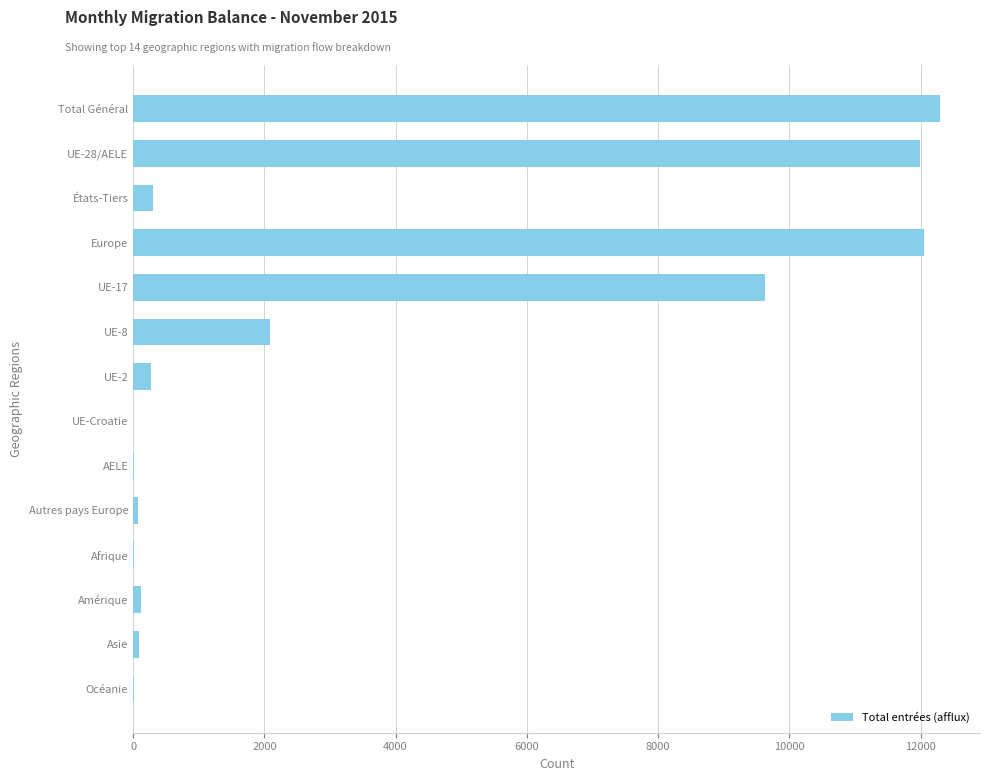

Between États-Tiers and Total Général, which is larger?

Total Général